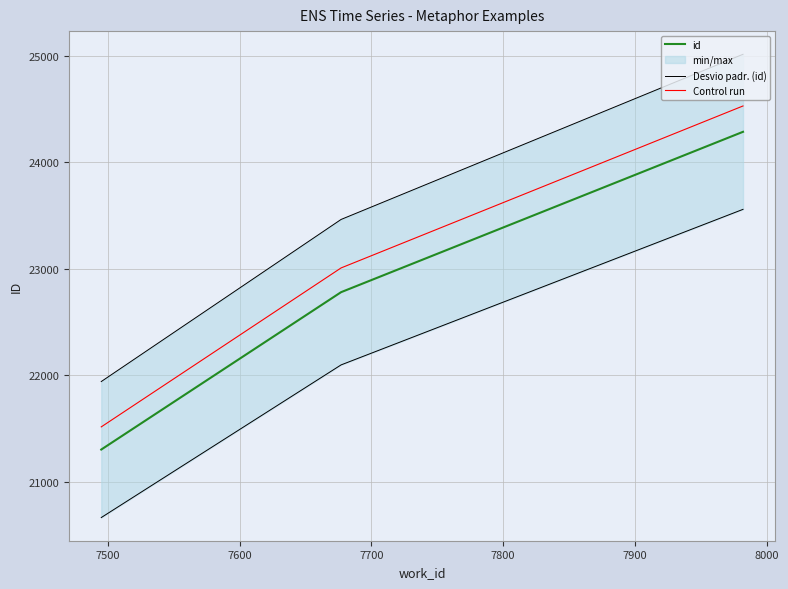

What is the minimum value for id?

21302.0